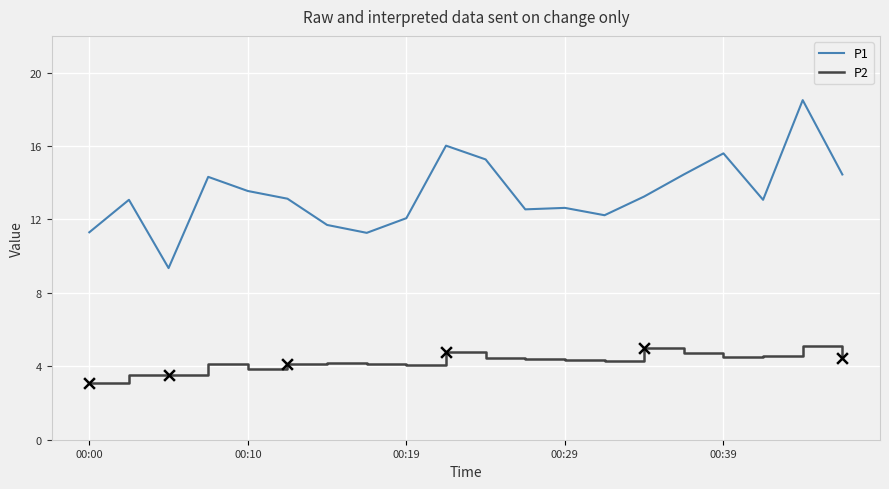

Which series has the largest total across all categories?

P1